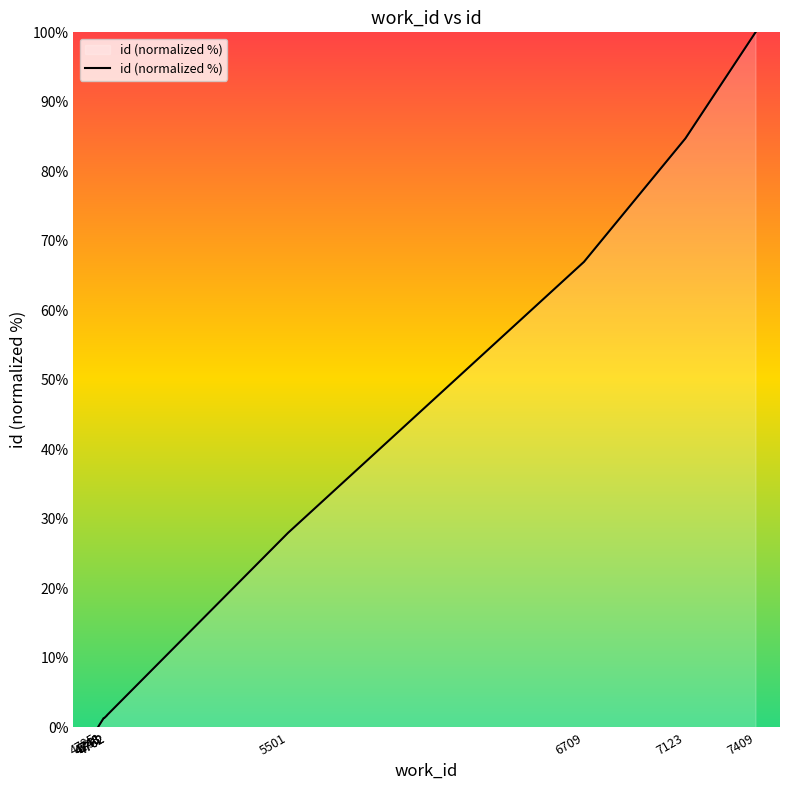

At which category does the chart reach its peak across all series?

7409